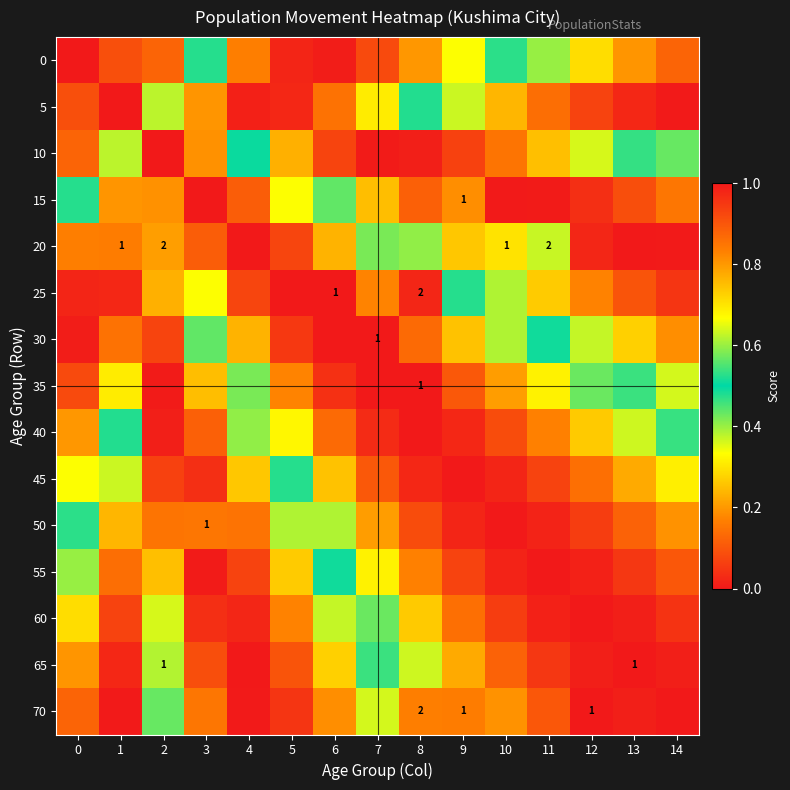

Where is 70 nearest to the value 0?

4